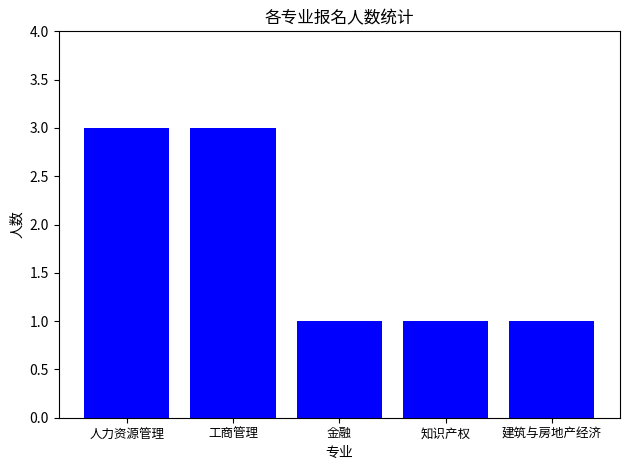

What is the average value?

2